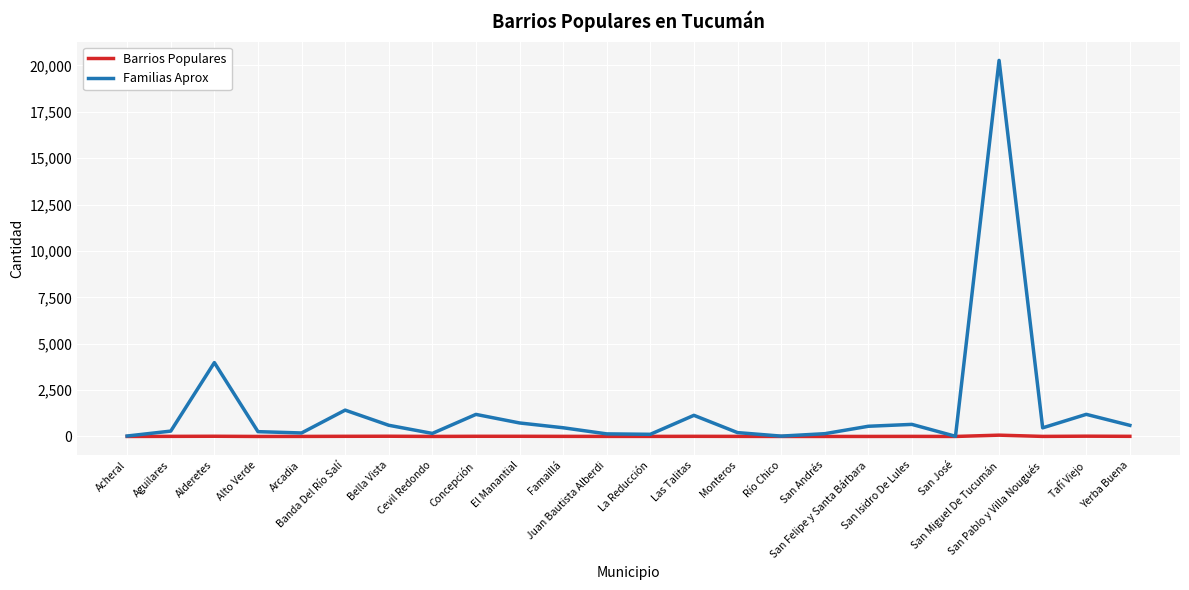

What is the total value across all series at Cevil Redondo?

167